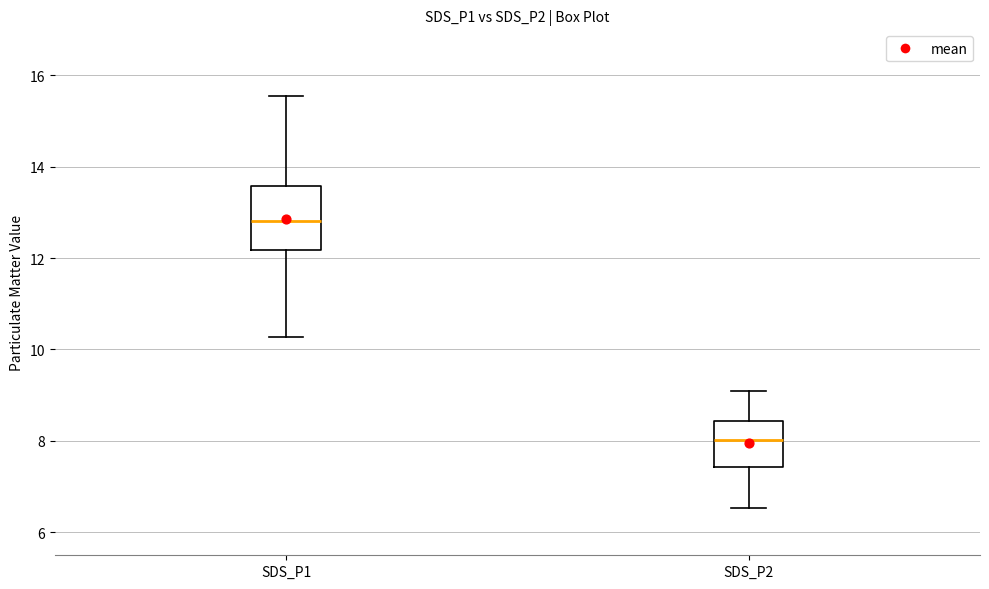

Reading left to right, read every box against the y-axis: the position of its median line, the range the box covers, and the ends of its whiskers. The values are not printed on the chart, so give them approximately, as read against the axis.

SDS_P1: median 12.8, box 12.2 to 13.6, whiskers 10.2 to 15.6
SDS_P2: median 8.0, box 7.4 to 8.4, whiskers 6.6 to 9.2